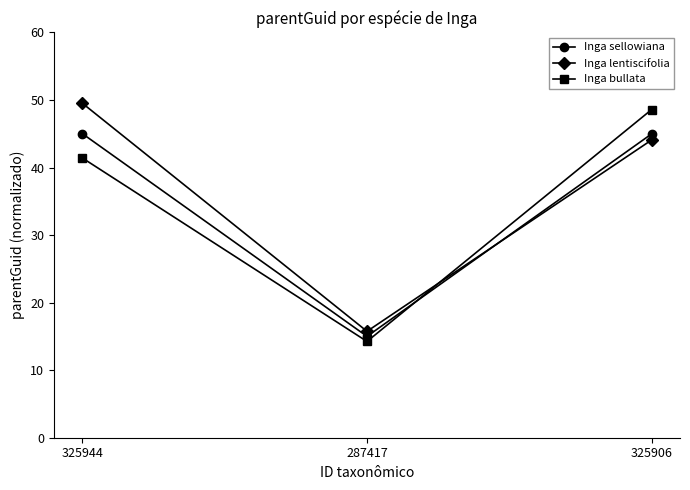

What is the minimum value for Inga lentiscifolia?

15.8